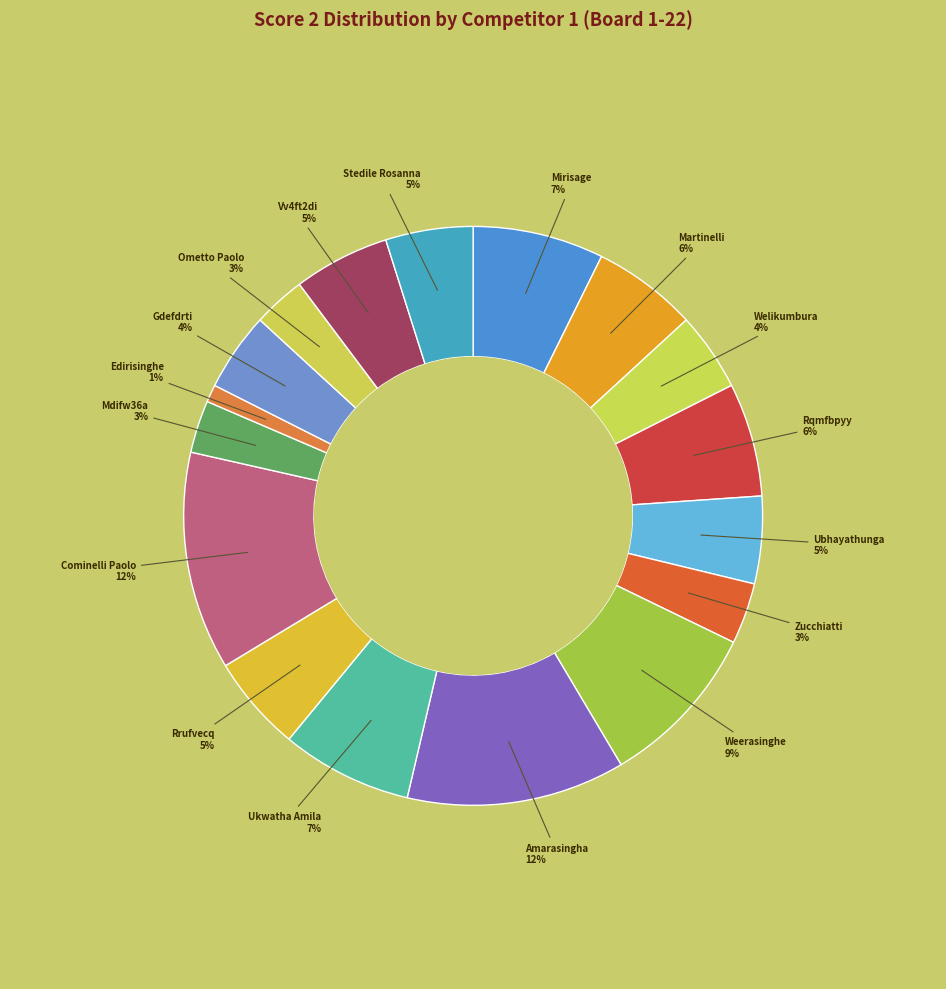

Count the number of slices in the pie.

17